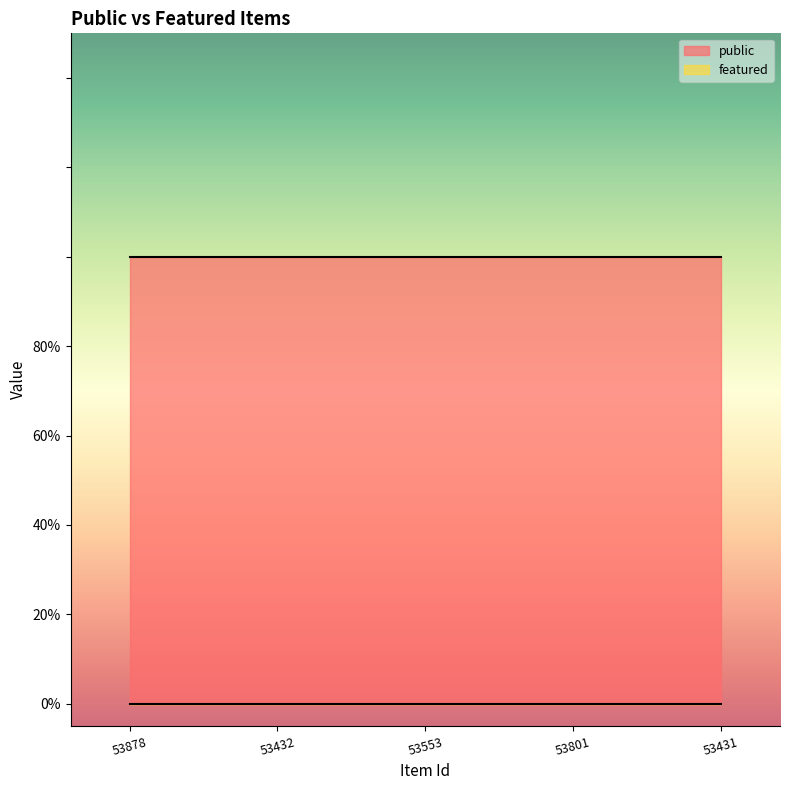

What is the total value across all series at 53801?

1